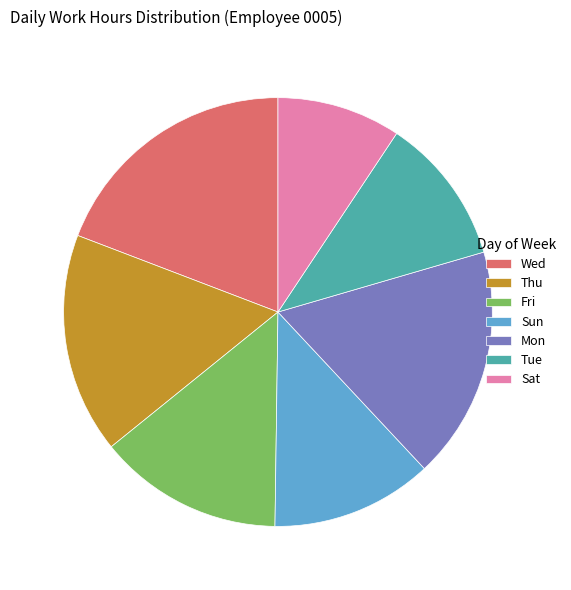

Which slice is the smallest?

Sat